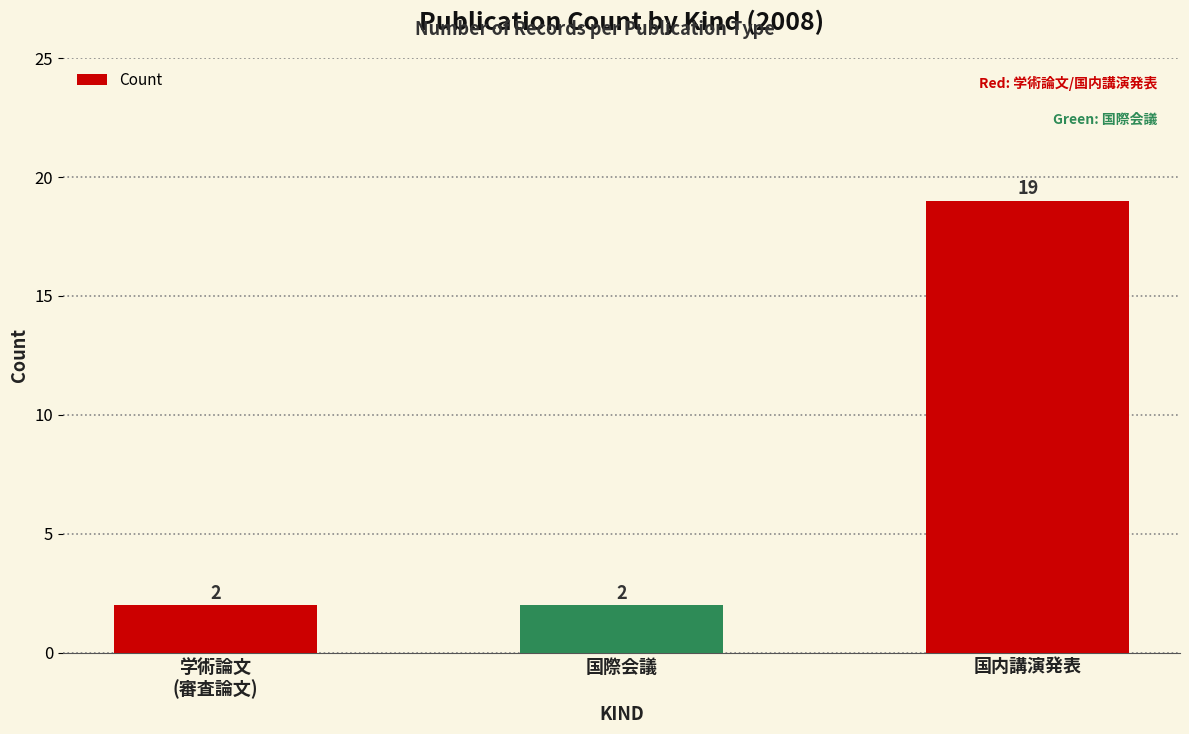

What is the change in value from 国際会議 to 国内講演発表?

+17